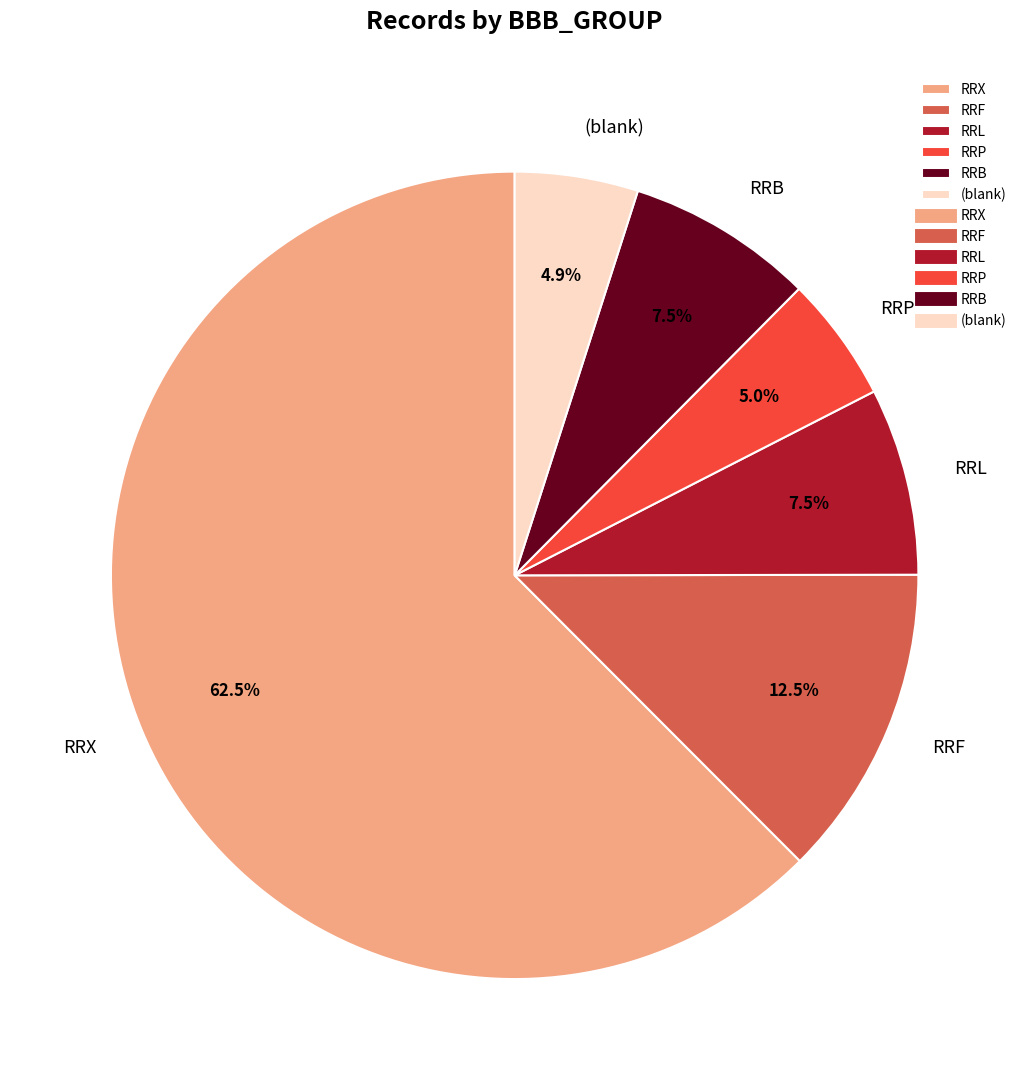

What percentage is NOT represented by RRB?

92.5%